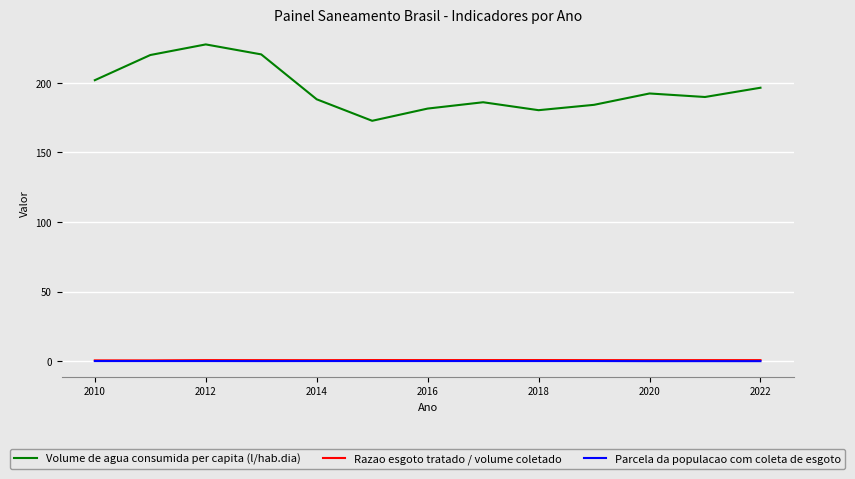

Which series has the largest range (max minus min)?

Volume de agua consumida per capita (l/hab.dia)